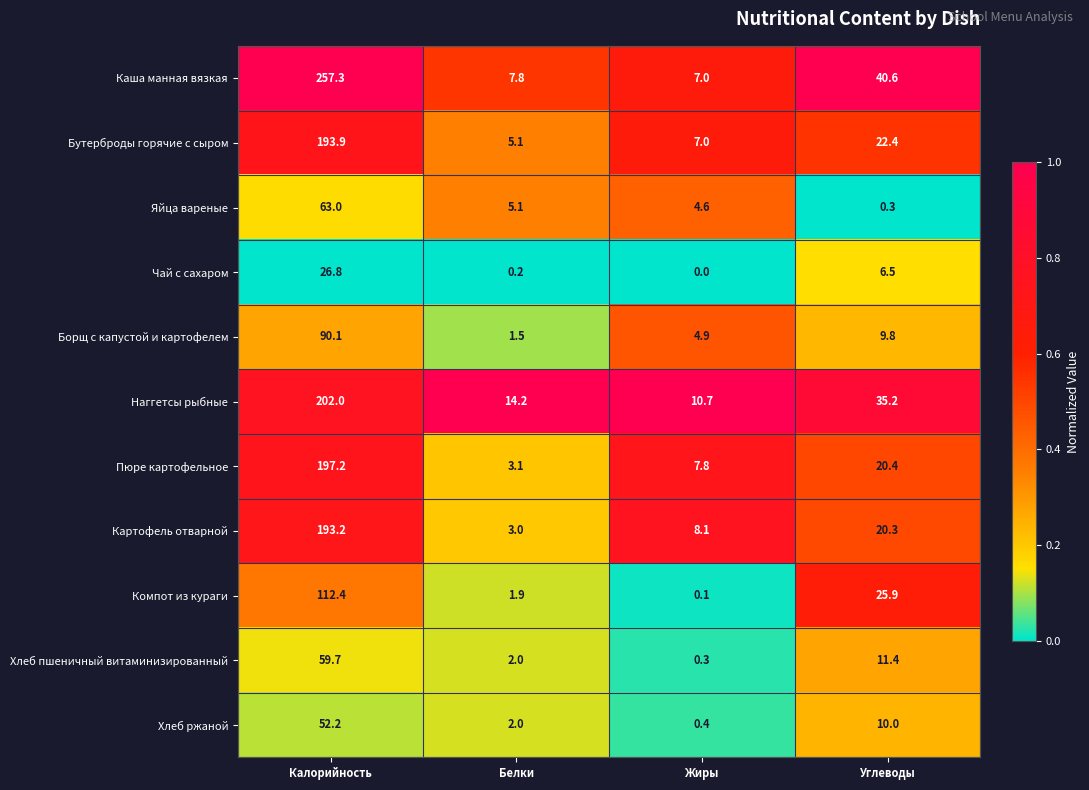

Where does the Компот из кураги series first go above 25?

Калорийность